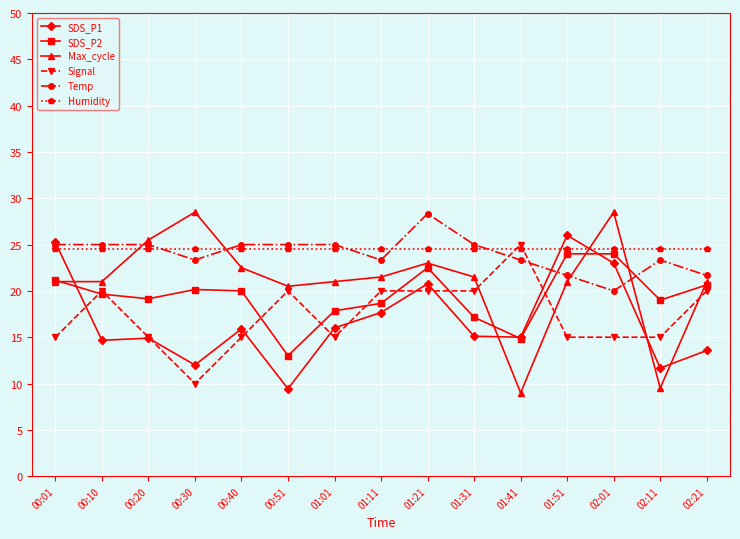

What is the value of the SDS_P1 point at the 5th from the left?

15.9